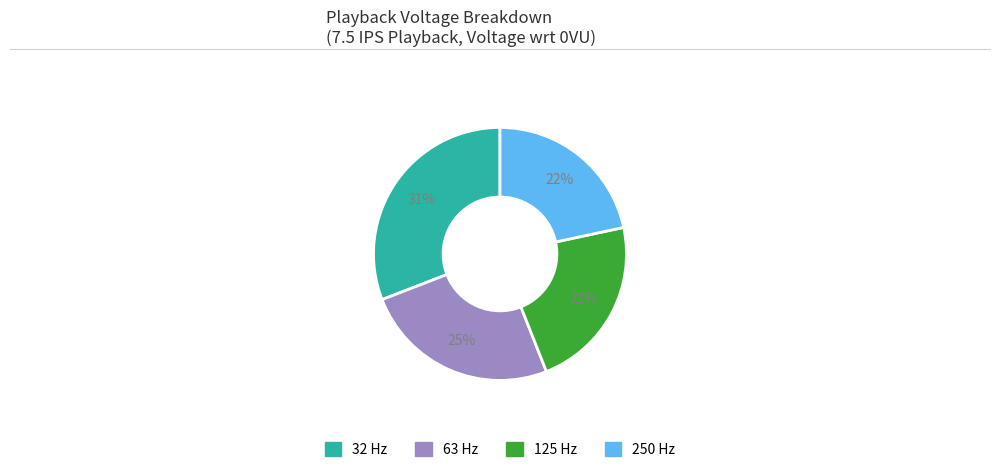

Approximately how many times larger is the value at 32 Hz compared to 250 Hz?

1.4